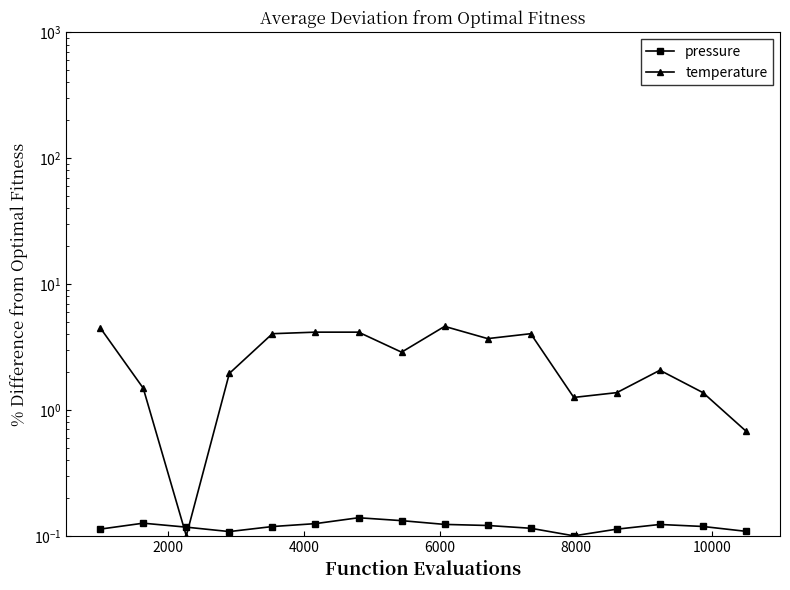

How many values in the temperature series are below 2?

7